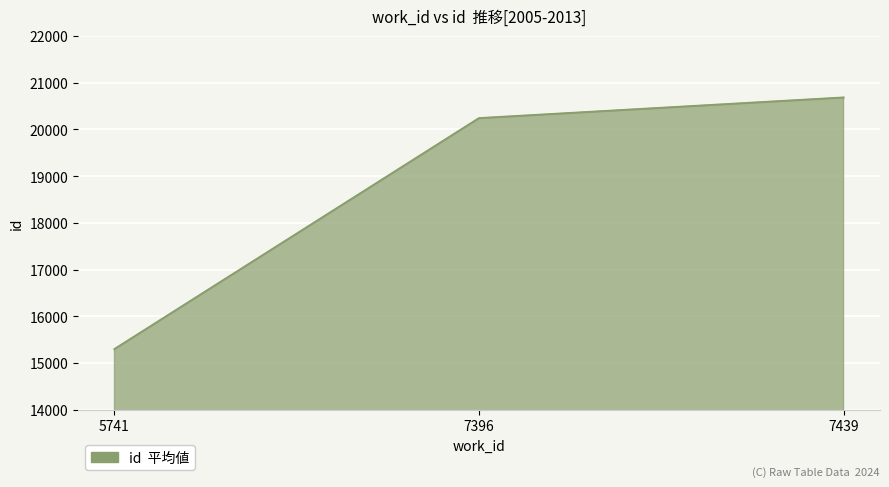

Count the number of categories in the chart.

3